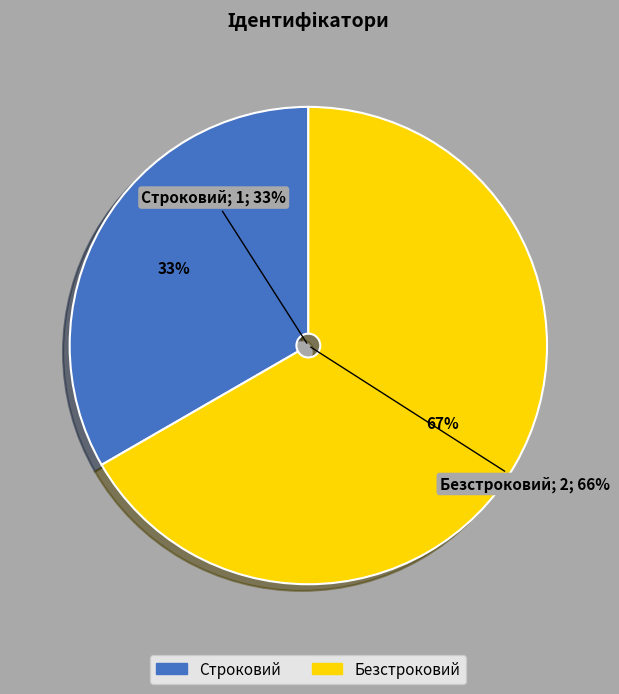

Combined, what portion of the pie is Строковий and Безстроковий?

100.0%